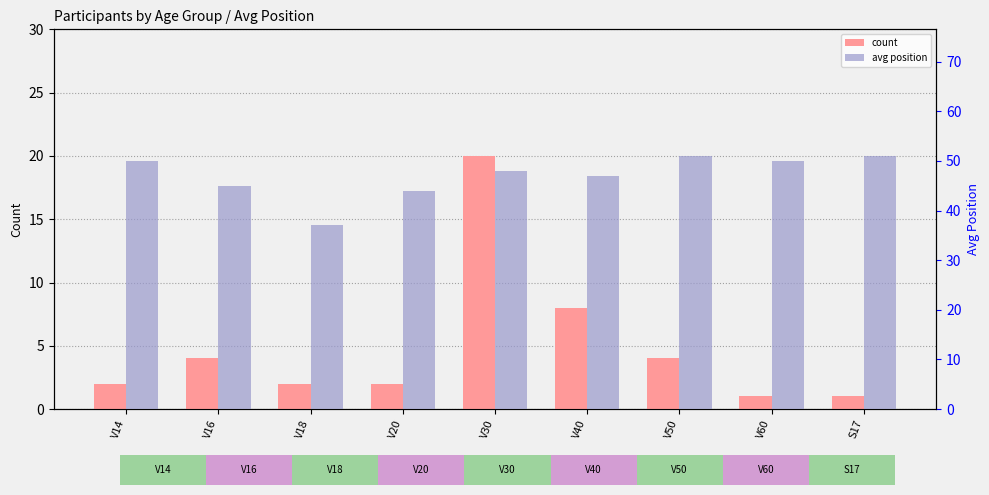

Reading left to right, list all the values displayed in this chart.

count: 2	4	2	2	20	8	4	1	1
avg position: 50	45	37	44	48	47	51	50	51